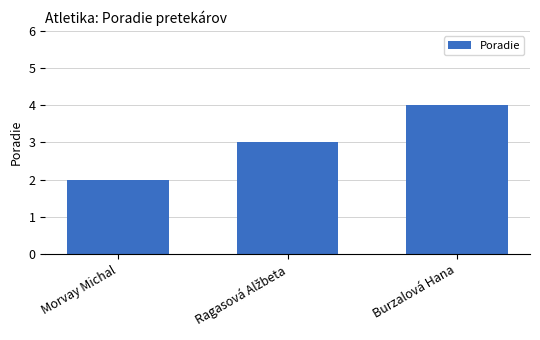

Is it true that the value at Burzalová Hana is 4?

True